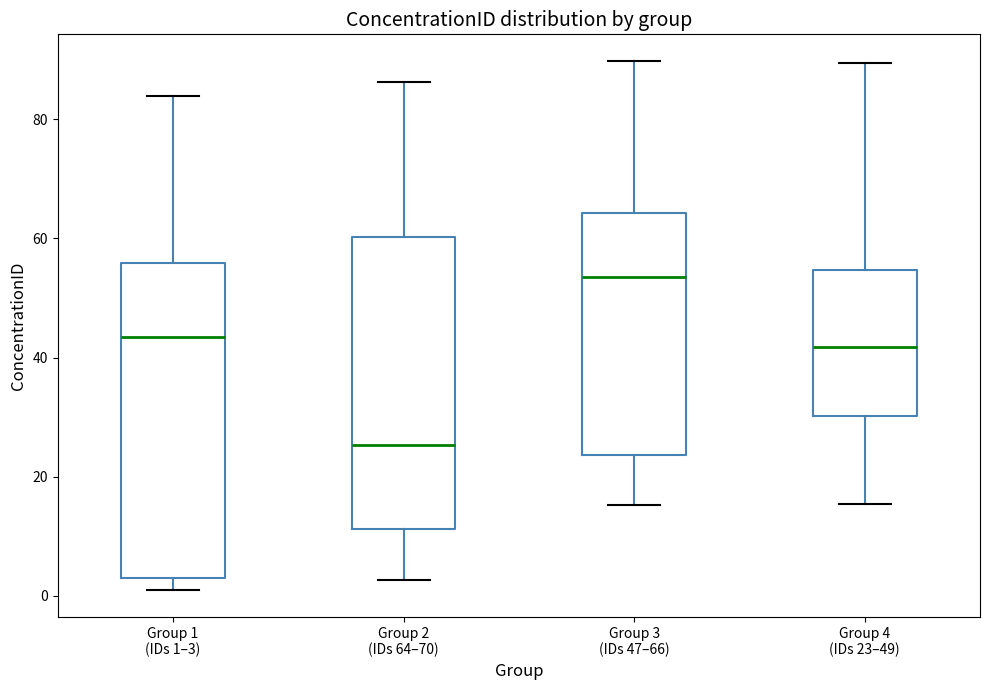

Comparing the boxes themselves (not the whiskers), which one is the tallest?

Group 1 (IDs 1–3)